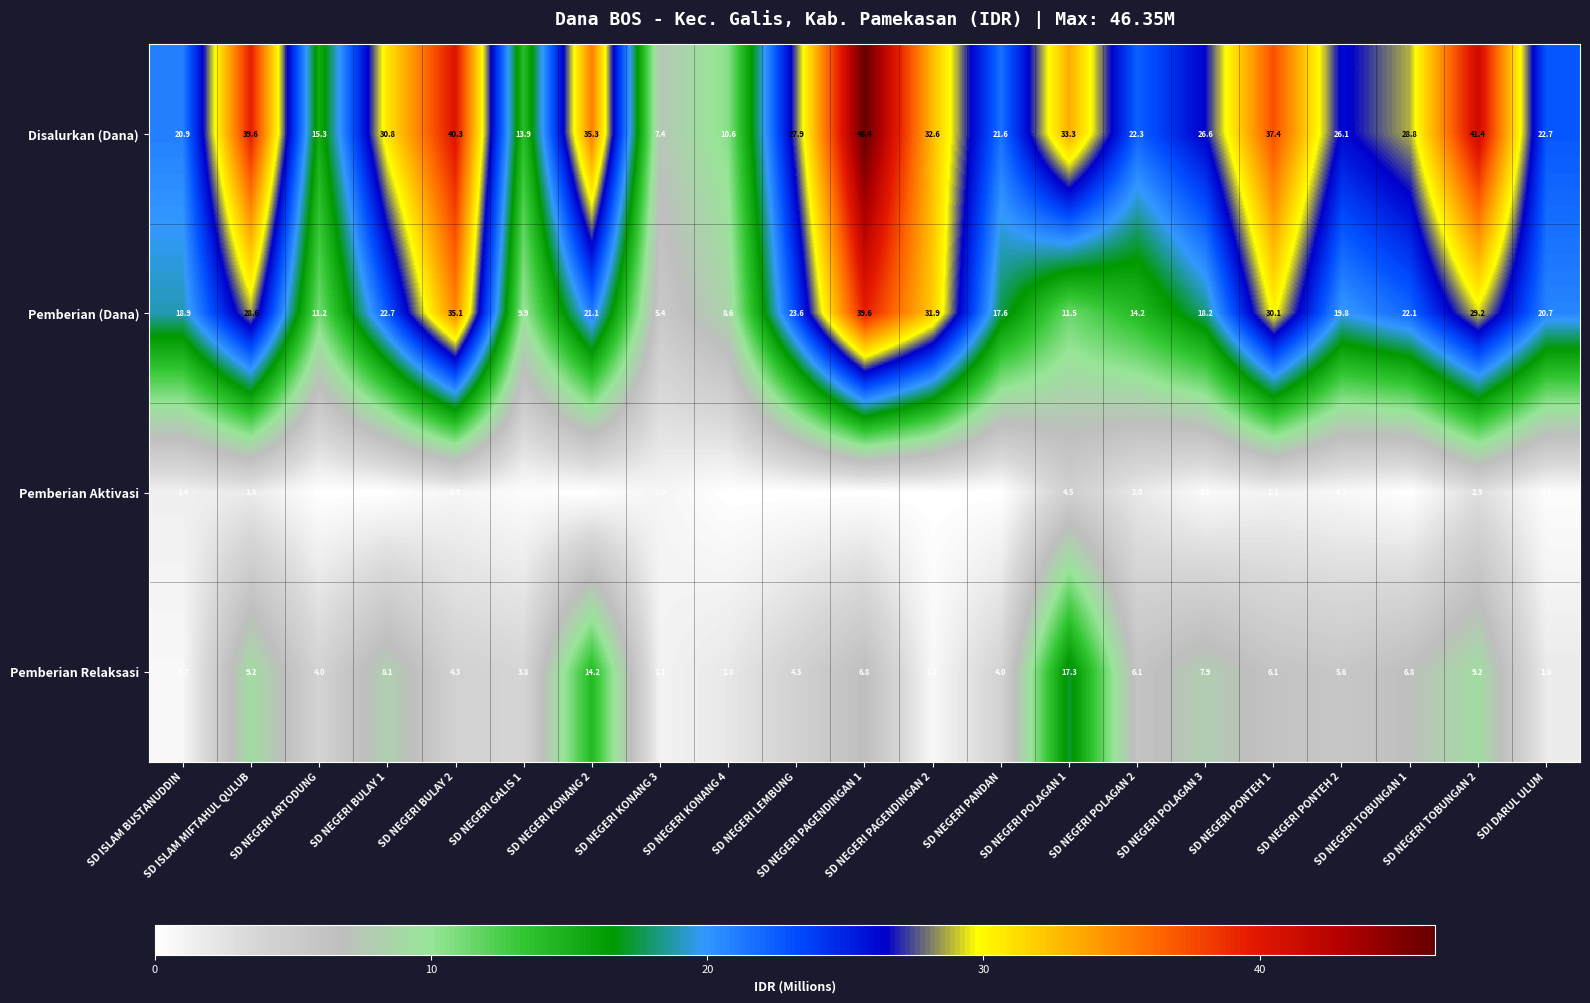

Which series changed the most between SD NEGERI PANDAN and SD NEGERI POLAGAN 2?

Pemberian (Dana)